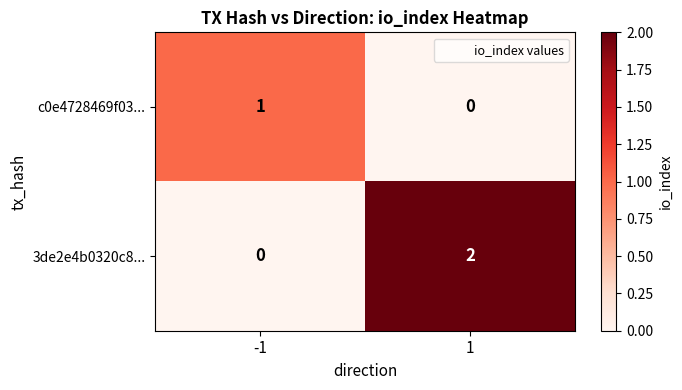

Which series has the largest range (max minus min)?

3de2e4b0320c8...